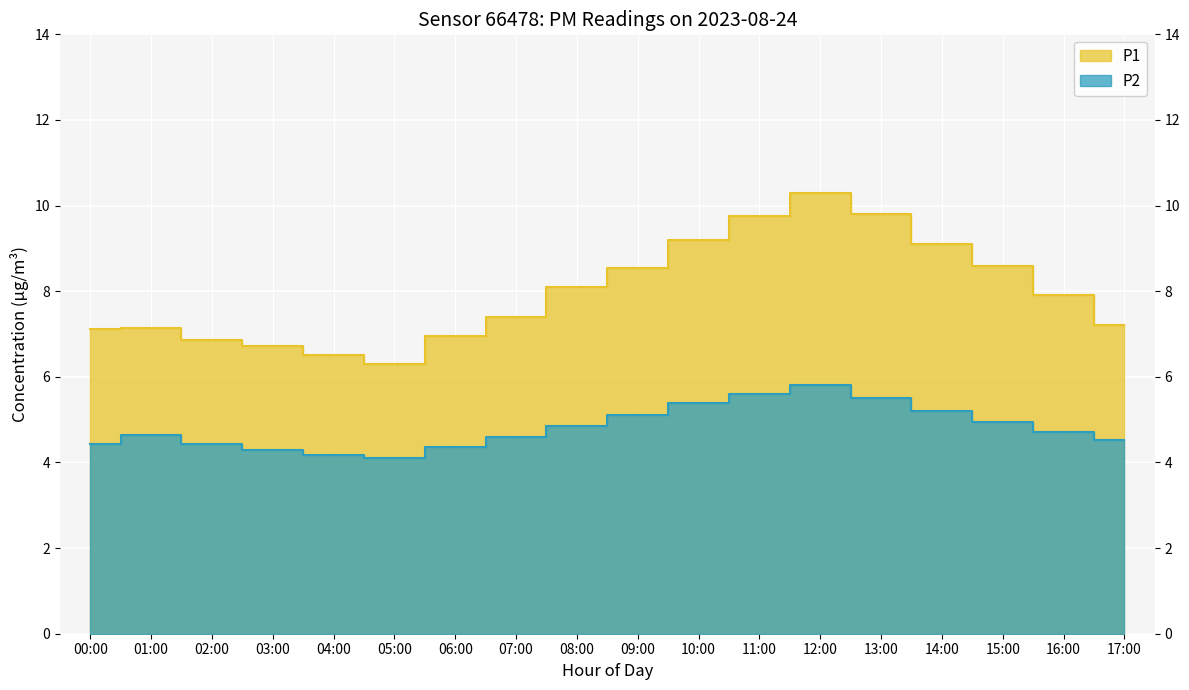

Reading right to left, list all the values displayed in this chart.

P1: 17:00=7.2	16:00=7.9	15:00=8.6	14:00=9.1	13:00=9.8	12:00=10.3	11:00=9.8	10:00=9.2	09:00=8.6	08:00=8.1	07:00=7.4	06:00=7.0	05:00=6.3	04:00=6.5	03:00=6.7	02:00=6.8	01:00=7.1	00:00=7.1
P2: 17:00=4.5	16:00=4.7	15:00=5.0	14:00=5.2	13:00=5.5	12:00=5.8	11:00=5.6	10:00=5.4	09:00=5.1	08:00=4.8	07:00=4.6	06:00=4.3	05:00=4.1	04:00=4.2	03:00=4.3	02:00=4.4	01:00=4.6	00:00=4.4